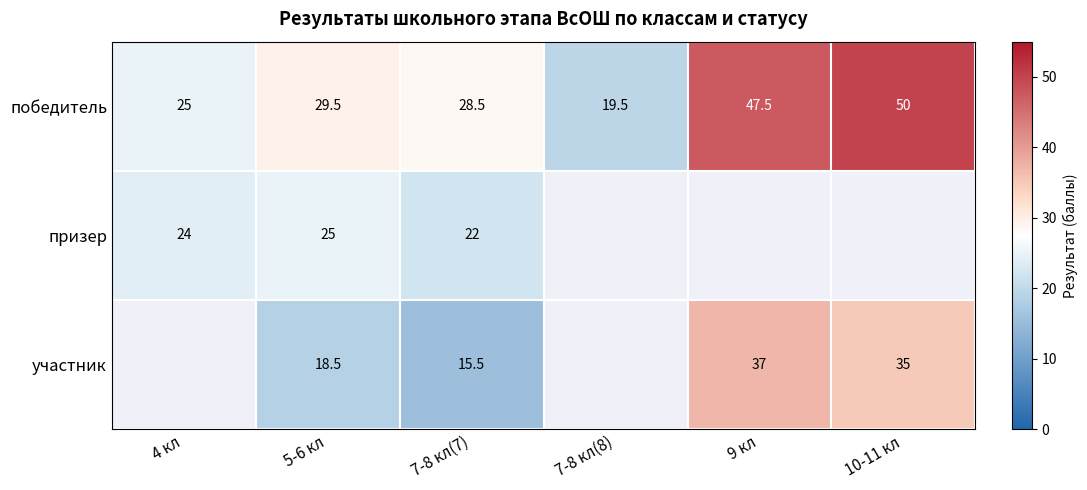

At 5-6 кл, list the series in order from smallest to largest.

участник, призер, победитель